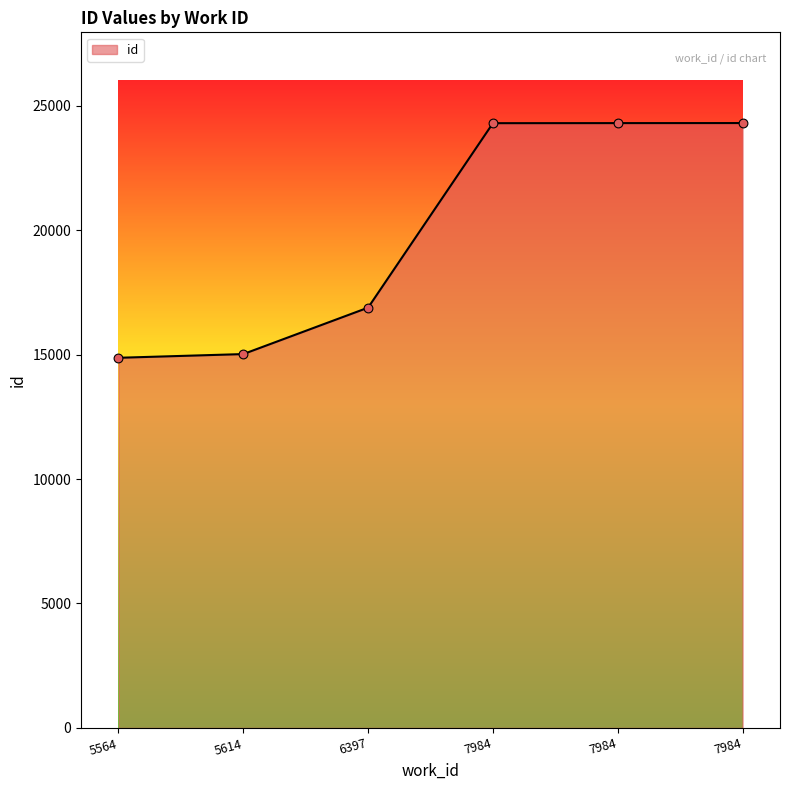

What is the ratio of the value at 7984 to the value at 5614?

1.6